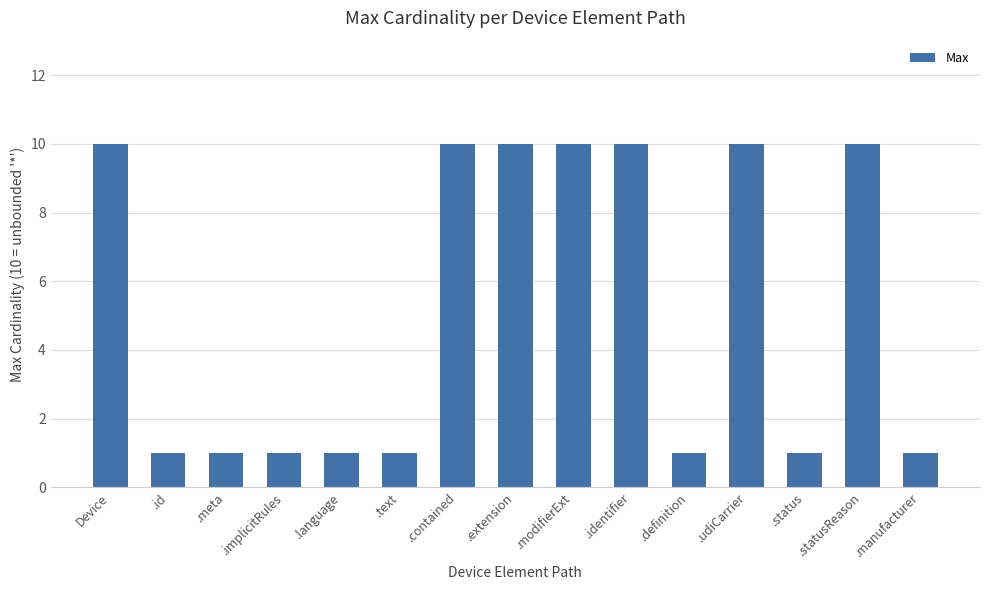

What position from the left is .meta?

3